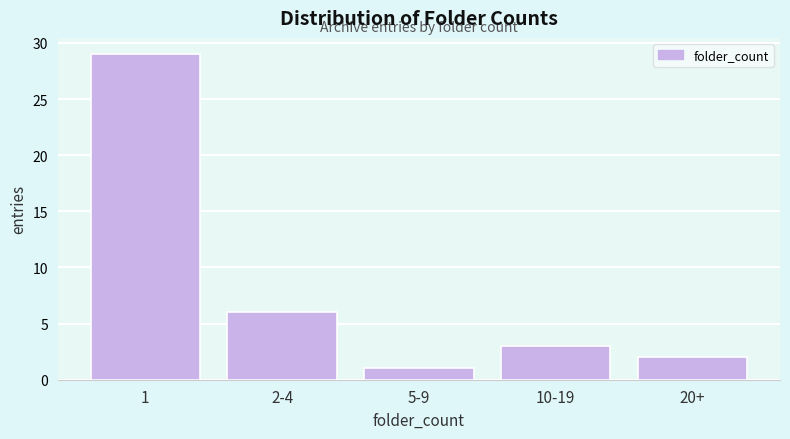

Reading left to right, what are all the values shown in this chart?

1=29	2-4=6	5-9=1	10-19=3	20+=2